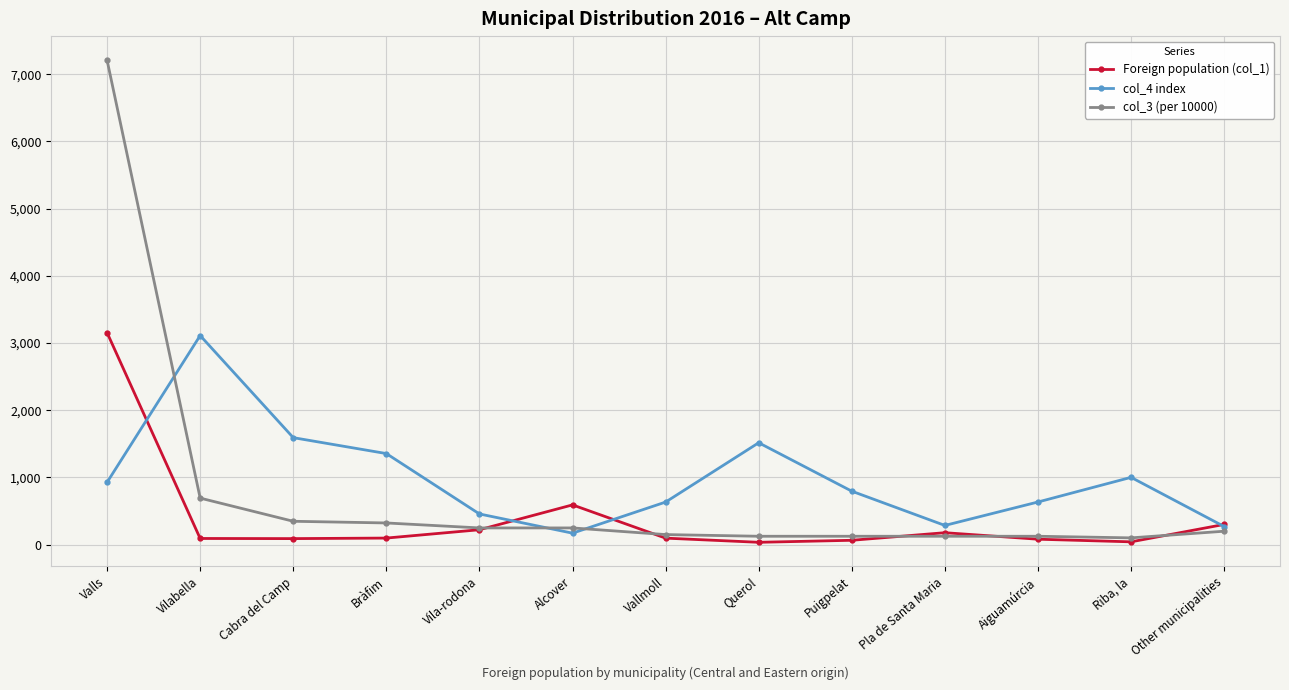

What is the total value across all series at Puigpelat?

980